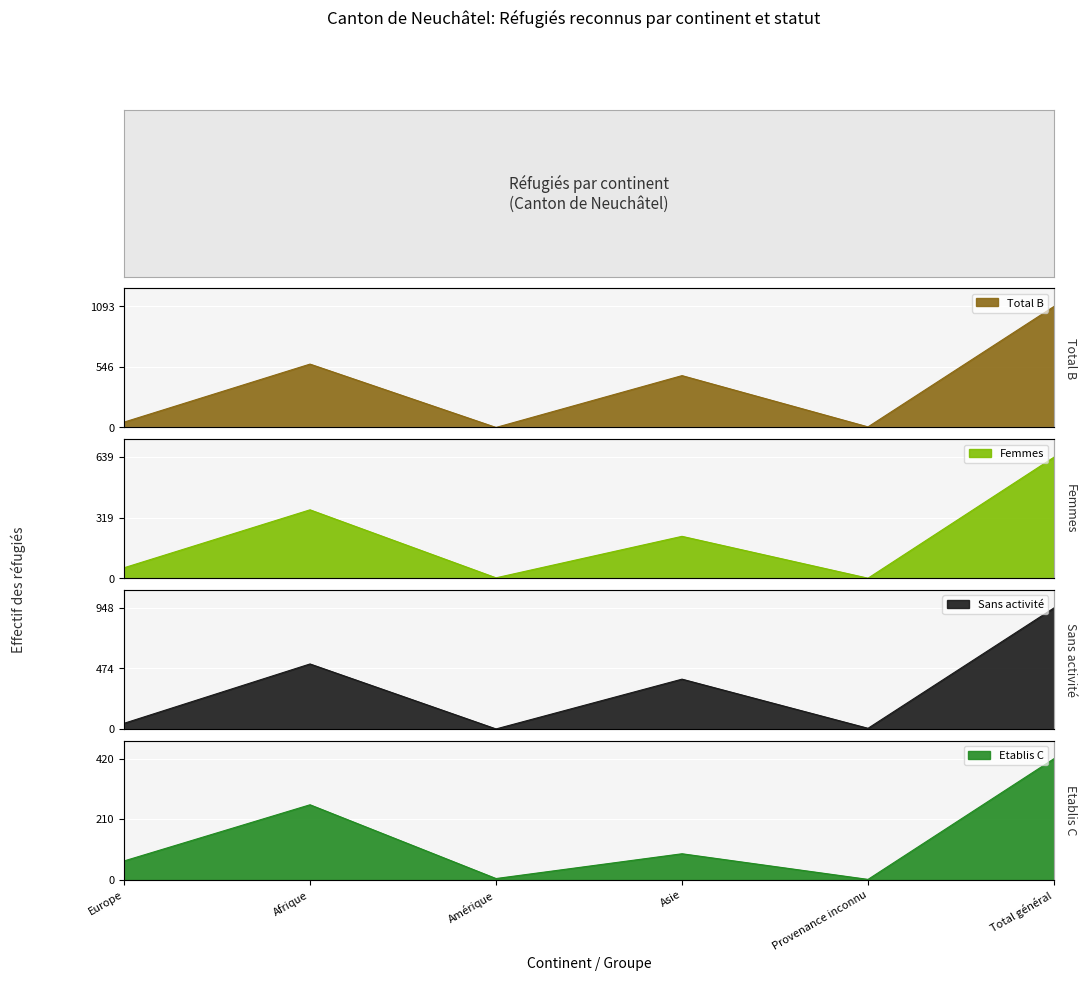

What is the maximum value for Total B?

1093